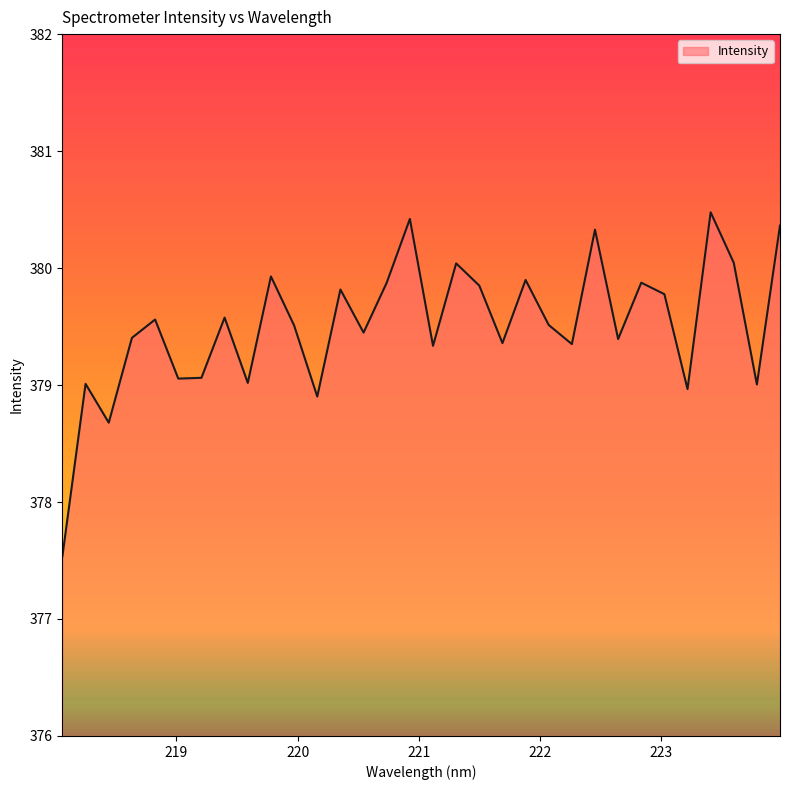

What is the minimum value shown in the chart?

377.5